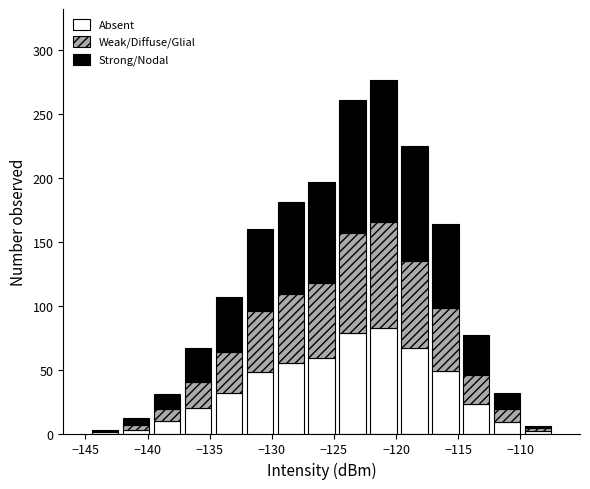

Which range on the x-axis has the tallest stacked bar (by total height)?

-122.5 to -120.0